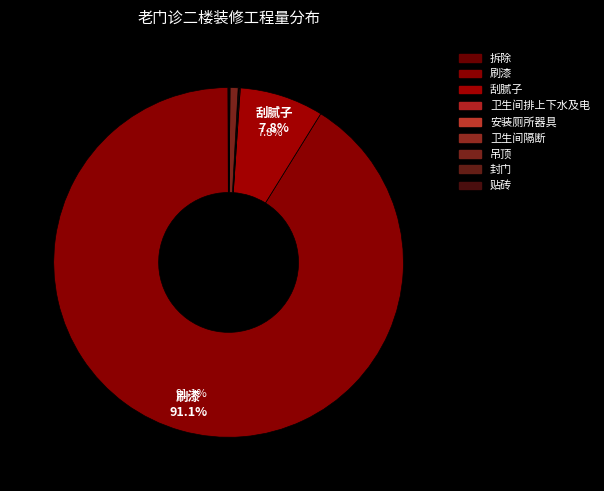

To the nearest percent, what is the combined percentage of 吊顶 and 卫生间隔断?

1%